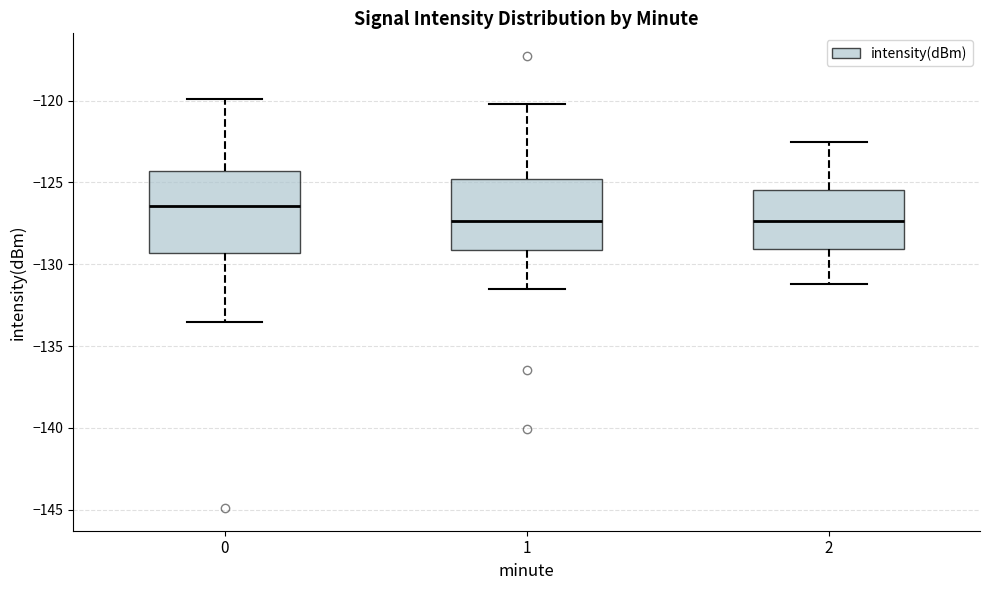

Reading left to right, read every box against the y-axis: the position of its median line, the range the box covers, and the ends of its whiskers. The values are not printed on the chart, so give them approximately, as read against the axis.

0: median -126.5, box -129.5 to -124.5, whiskers -133.5 to -120.0
1: median -127.5, box -129.0 to -125.0, whiskers -131.5 to -120.0
2: median -127.5, box -129.0 to -125.5, whiskers -131.0 to -122.5